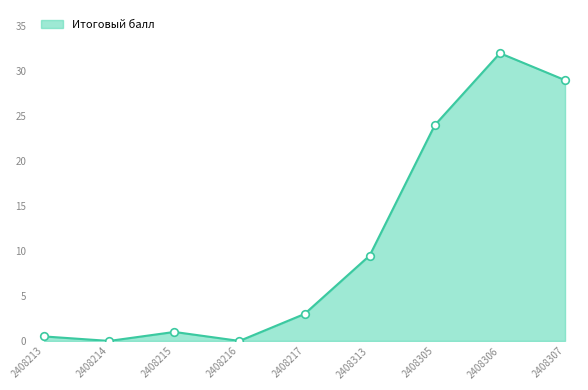

Read the value at 2408215.

1.0